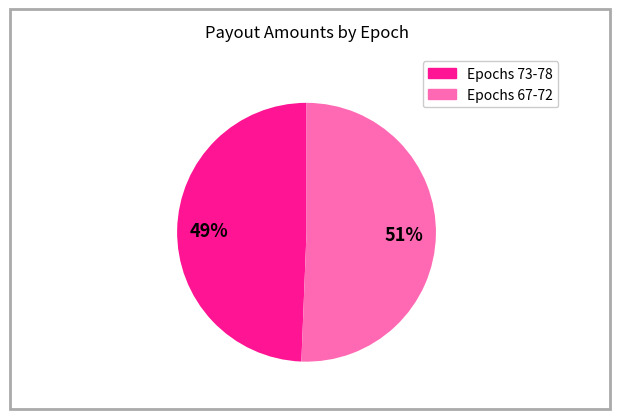

Is there any slice that represents more than half of the pie?

Yes